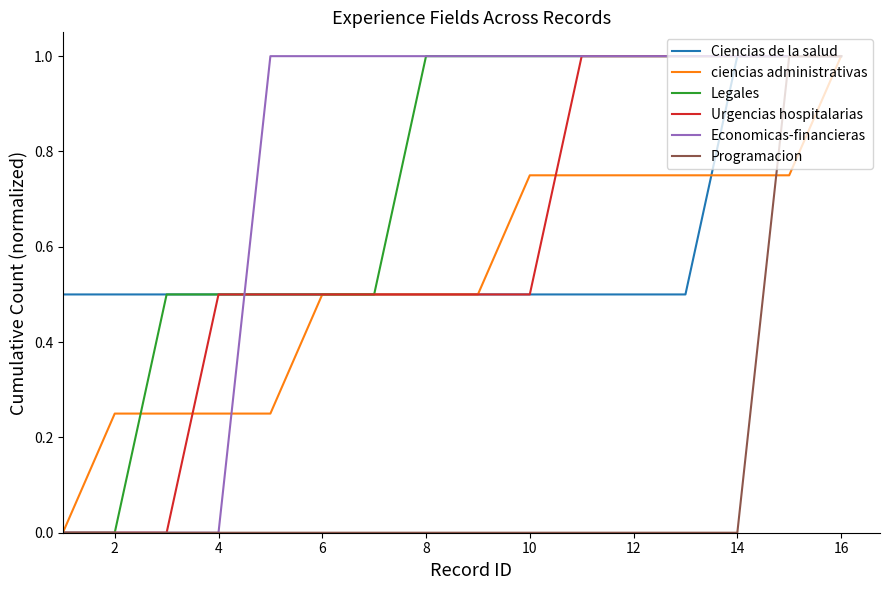

What is the highest value of the Legales series?

1.0